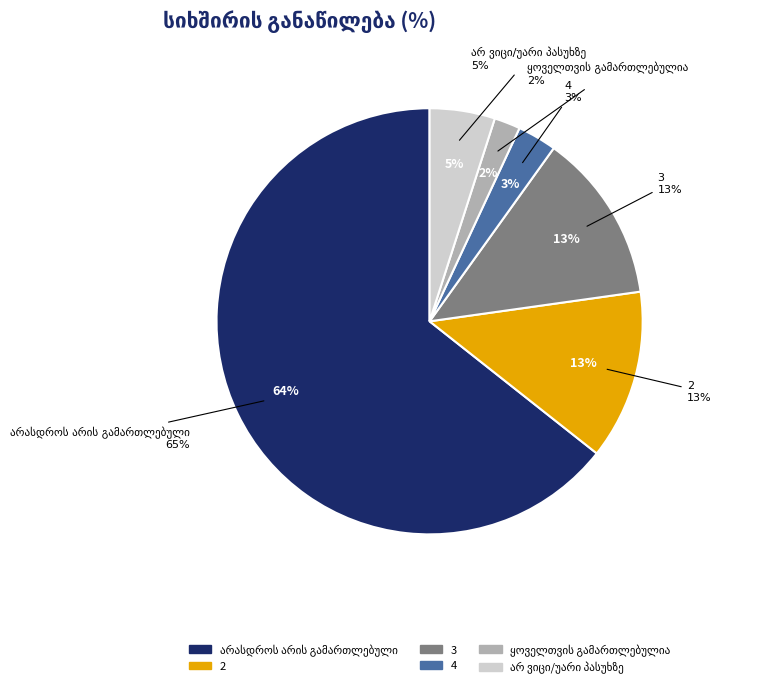

To the nearest percent, what is the difference between the ყოველთვის გამართლებულია and არ ვიცი/უარი პასუხზე slice percentages?

3%